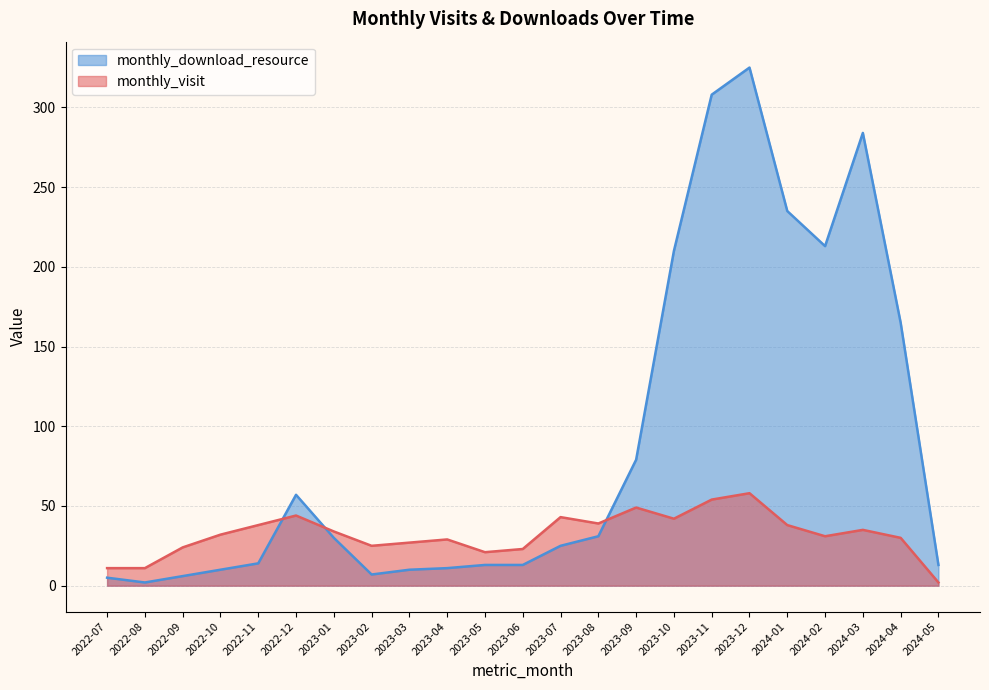

Reading left to right, list all the values displayed in this chart.

monthly_visit: 11	11	24	32	38	44	34	25	27	29	21	23	43	39	49	42	54	58	38	31	35	30	2
monthly_download_resource: 5	2	6	10	14	57	30	7	10	11	13	13	25	31	79	210	308	325	235	213	284	165	13